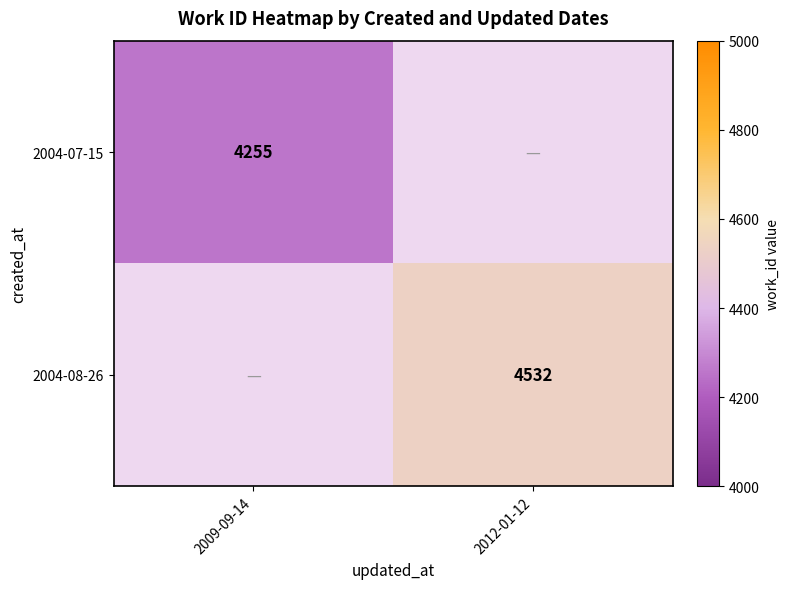

Is it true that 2004-08-26 equals 4532 at 2012-01-12?

True